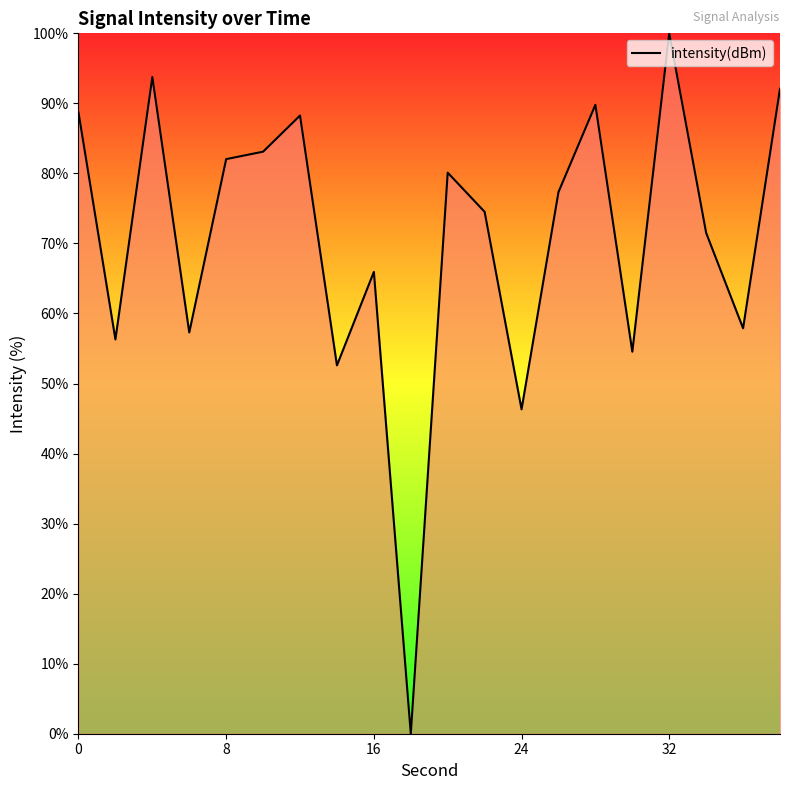

What is the greatest value displayed?

100.0